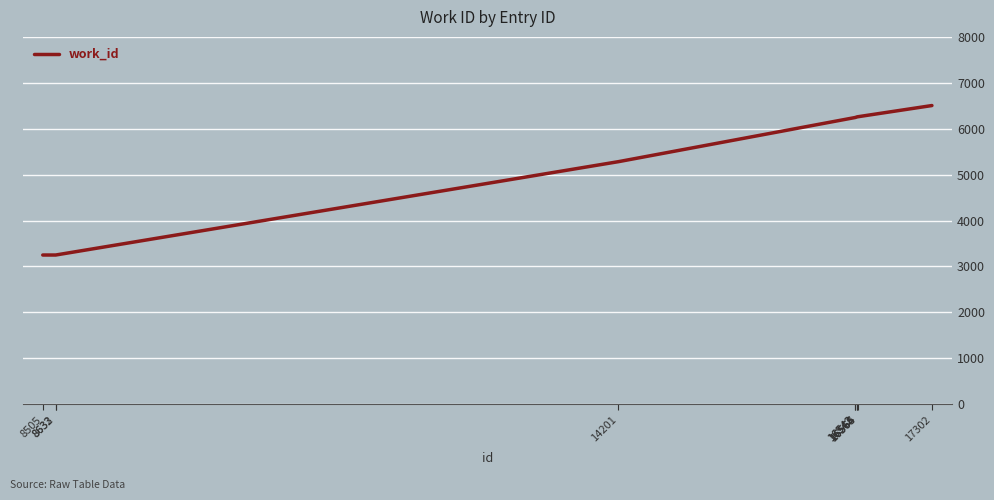

What is the minimum value shown in the chart?

3250